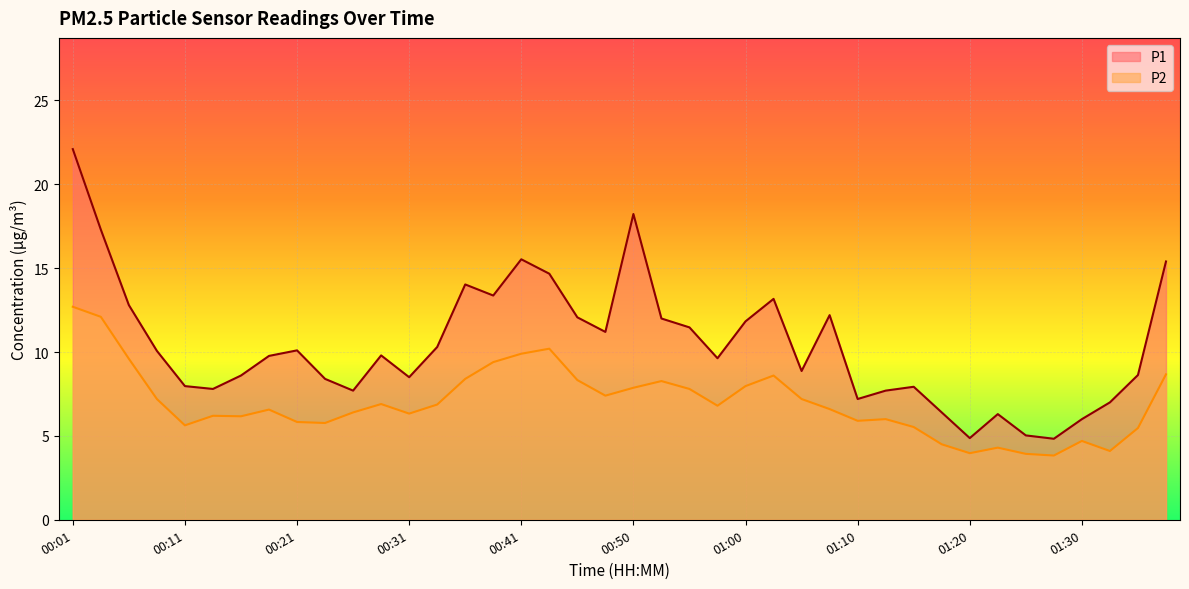

True or false: P2 and P1 cross at least once.

False